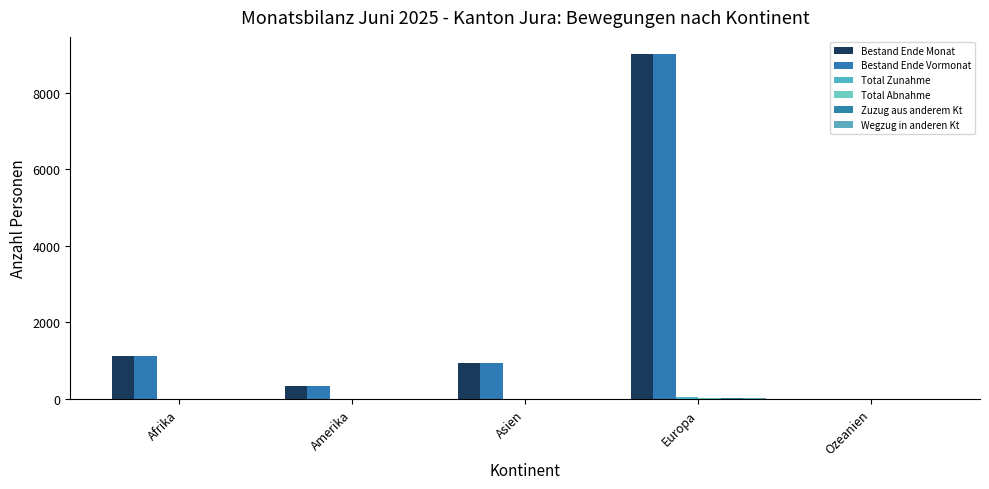

What is the spread (max minus min) of values at Ozeanien?

7